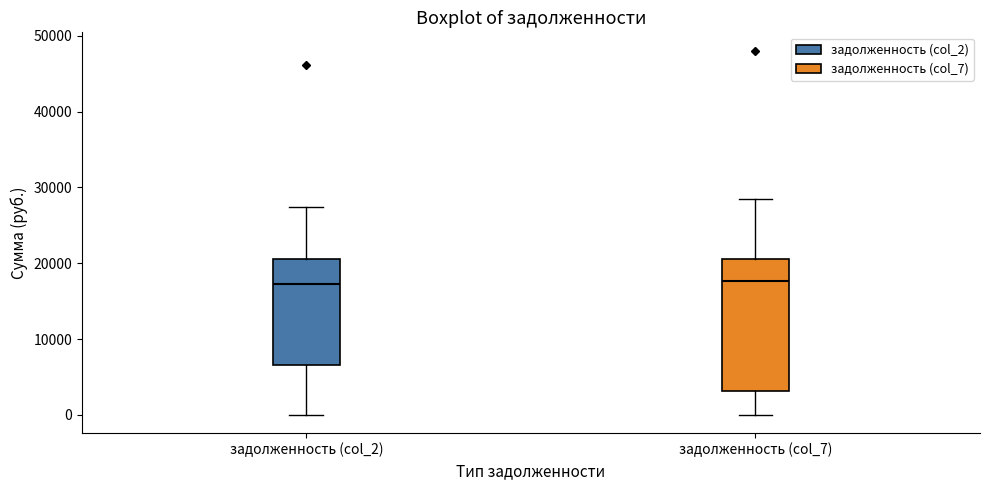

Reading left to right, read every box against the y-axis: the position of its median line, the range the box covers, and the ends of its whiskers. The values are not printed on the chart, so give them approximately, as read against the axis.

задолженность (col_2): median 17000, box 7000 to 21000, whiskers 0 to 27000
задолженность (col_7): median 18000, box 3000 to 21000, whiskers 0 to 28000